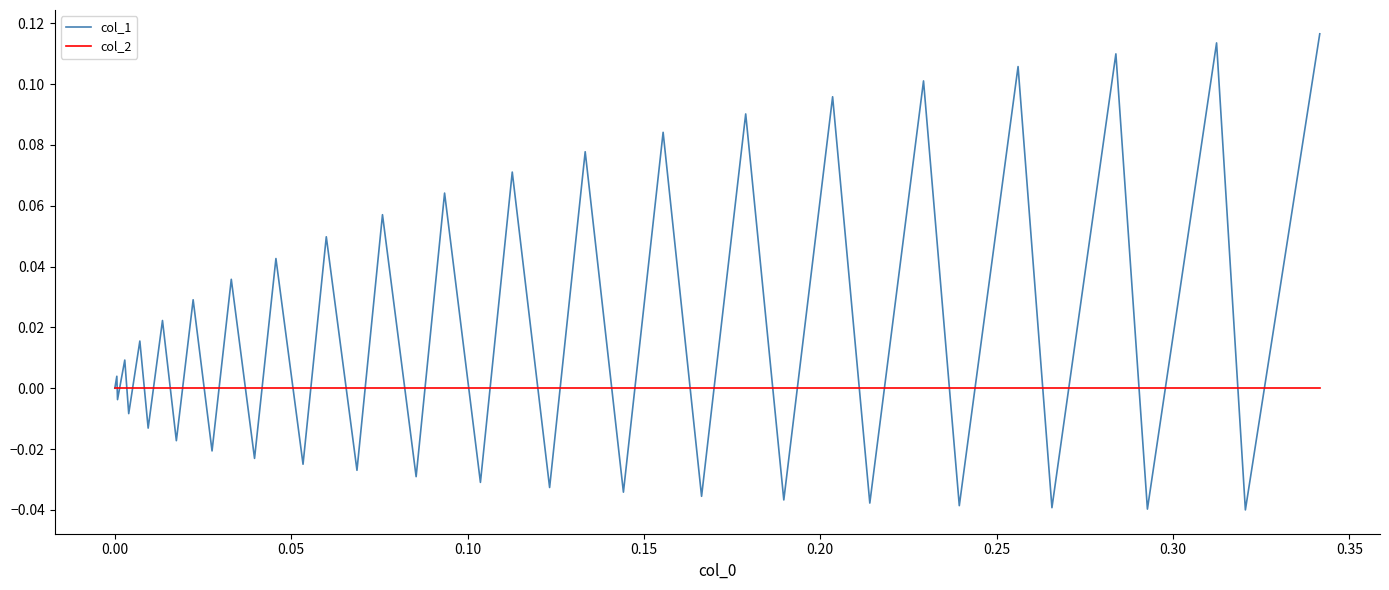

What is the sum of all col_1 values?

0.8